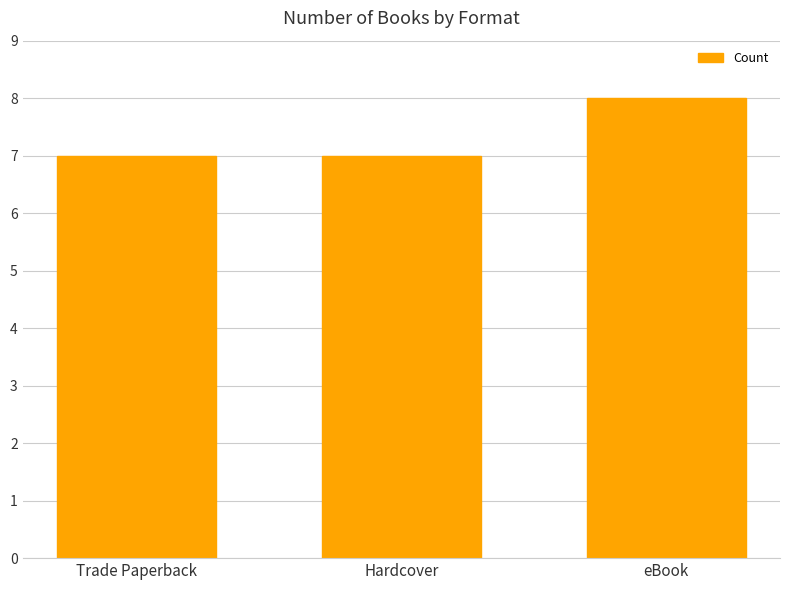

What is the label of the 3rd bar from the right?

Trade Paperback